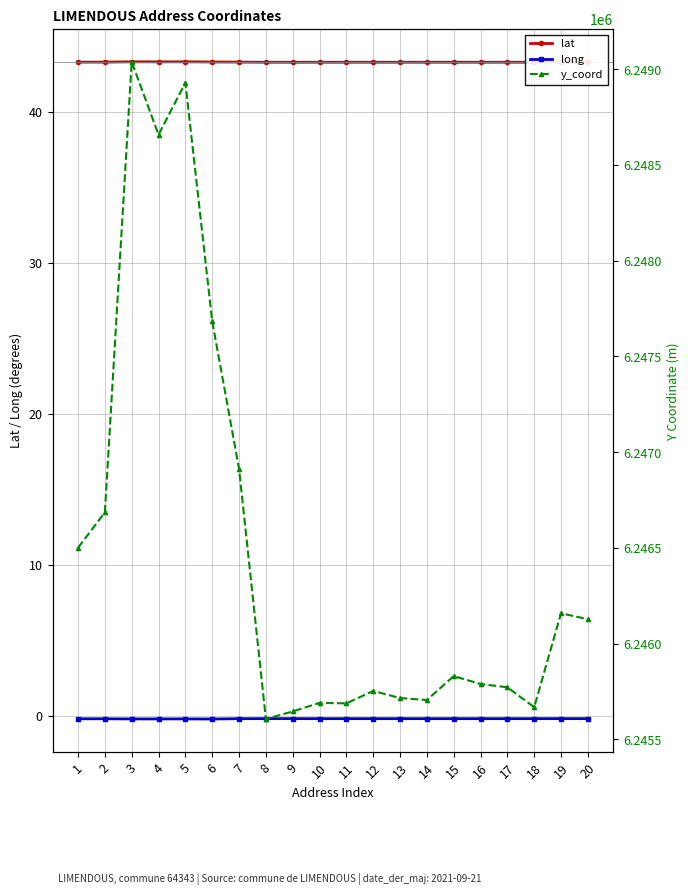

Is this an area chart (filled region under the line)?

No